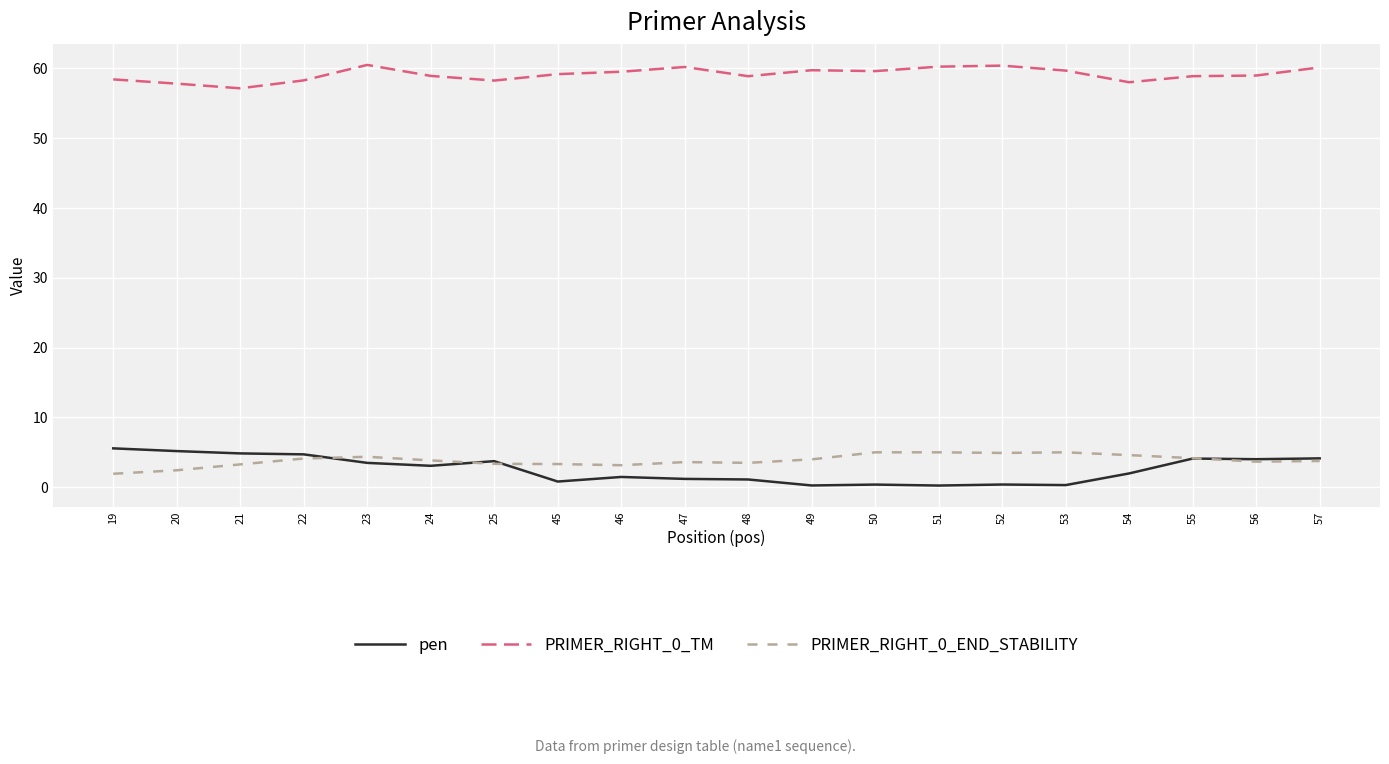

True or false: PRIMER_RIGHT_0_TM and pen cross at least once.

False